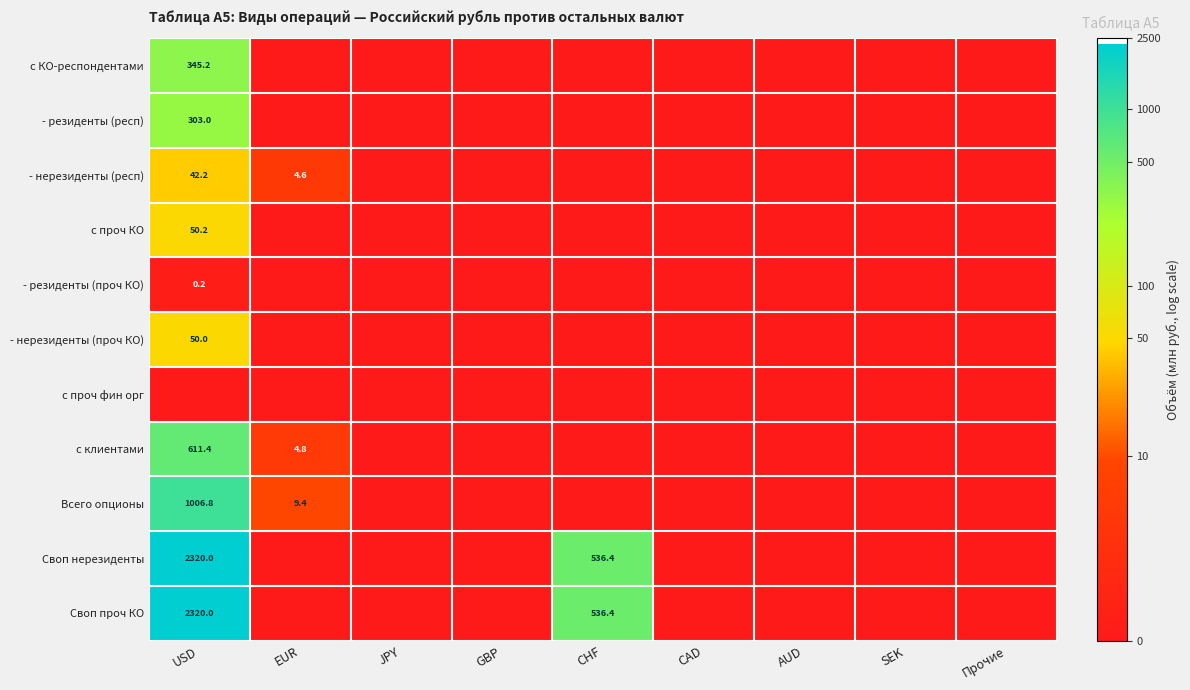

Is it true that Своп нерезиденты equals 812.7 at CHF?

False